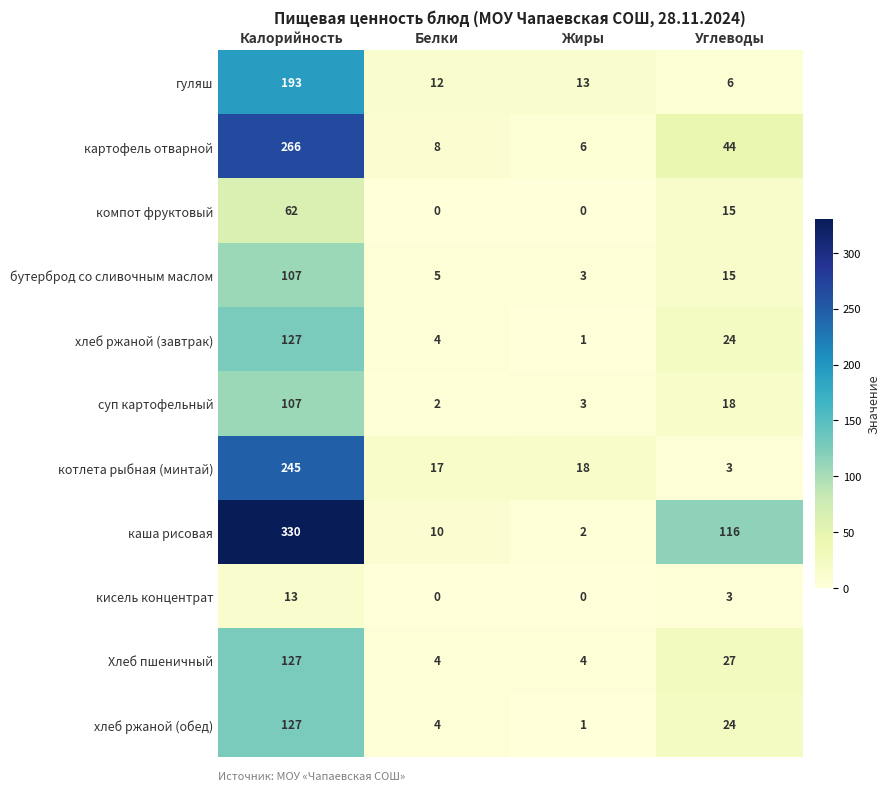

The компот фруктовый series shows 20 at Углеводы. True or false?

False